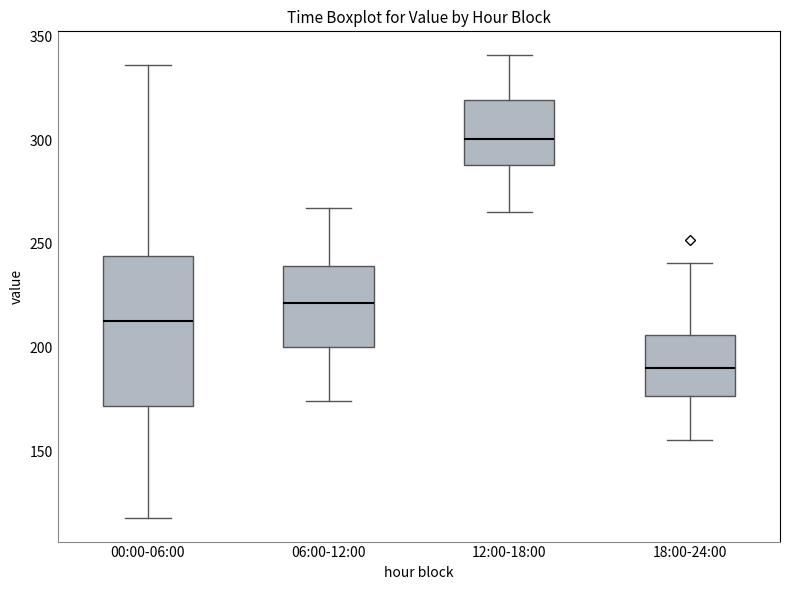

Reading left to right, transcribe this box plot: for each box, give where its median line is, the range the box spans, and where its two whiskers end, as read against the y-axis. The values are not printed on the chart, so give them approximately, as read against the axis.

00:00-06:00: median 215, box 170 to 245, whiskers 120 to 335
06:00-12:00: median 220, box 200 to 240, whiskers 175 to 270
12:00-18:00: median 300, box 290 to 320, whiskers 265 to 340
18:00-24:00: median 190, box 175 to 205, whiskers 155 to 240